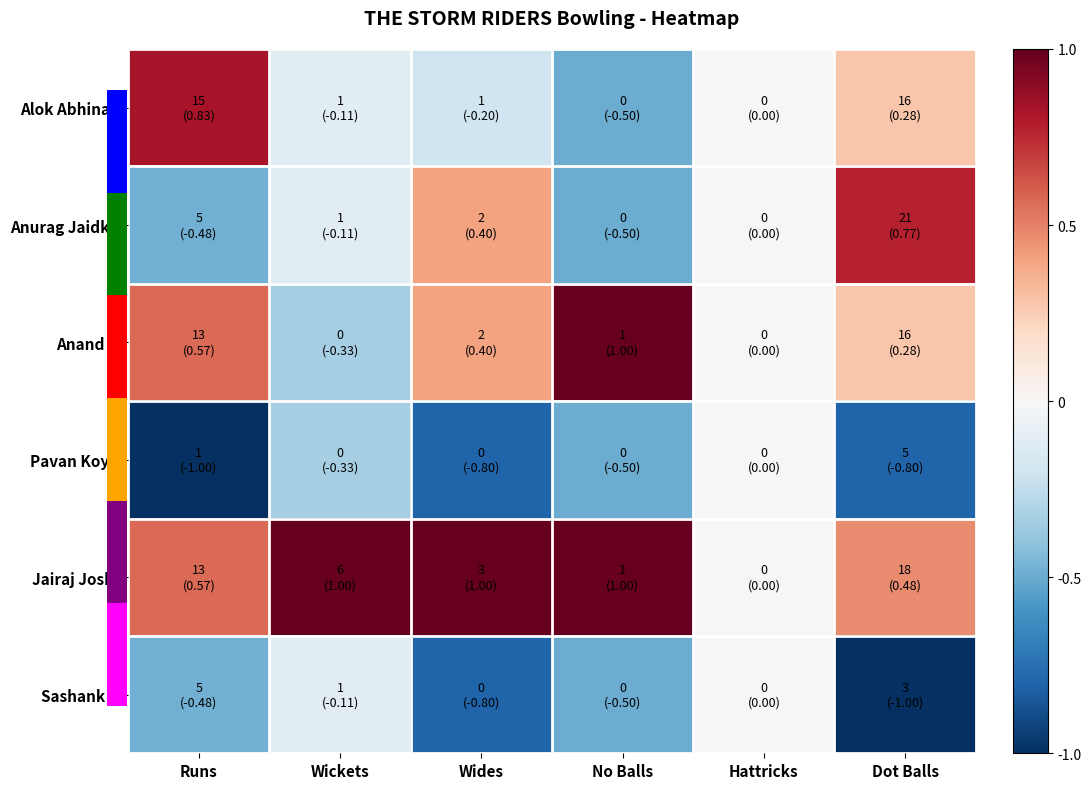

What is the smallest value displayed?

-1.0